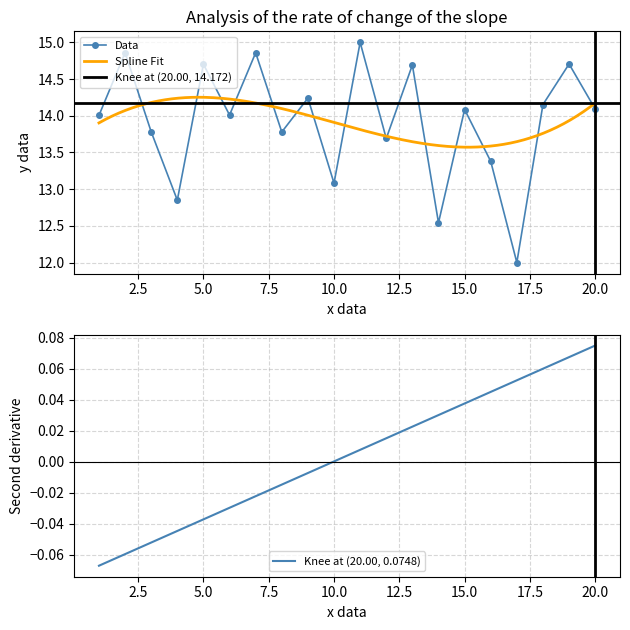

True or false: the data has more than 1 interior local peaks.

True